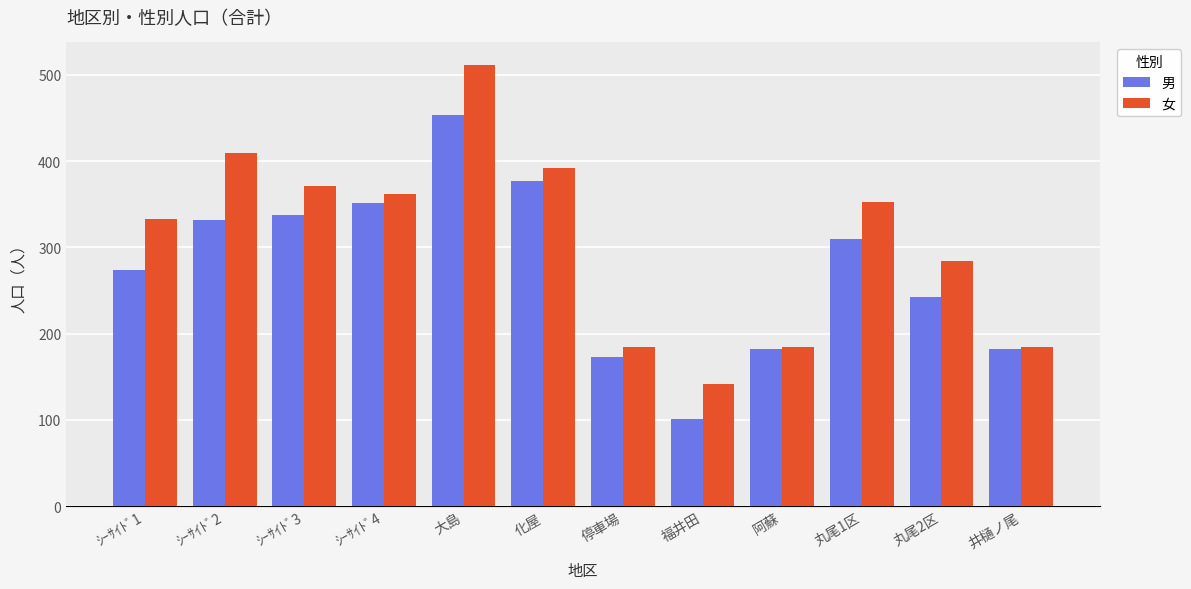

Are the bars grouped side by side (vs. stacked)?

Yes